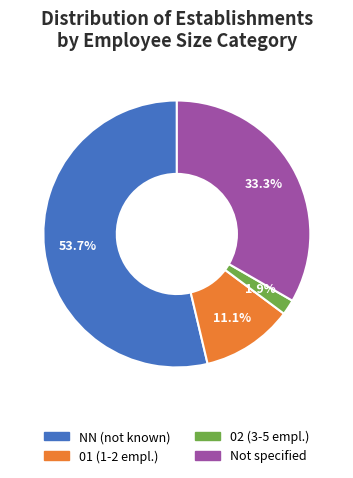

Is the sum of Not specified and 02 (3-5 empl.) greater than half?

No